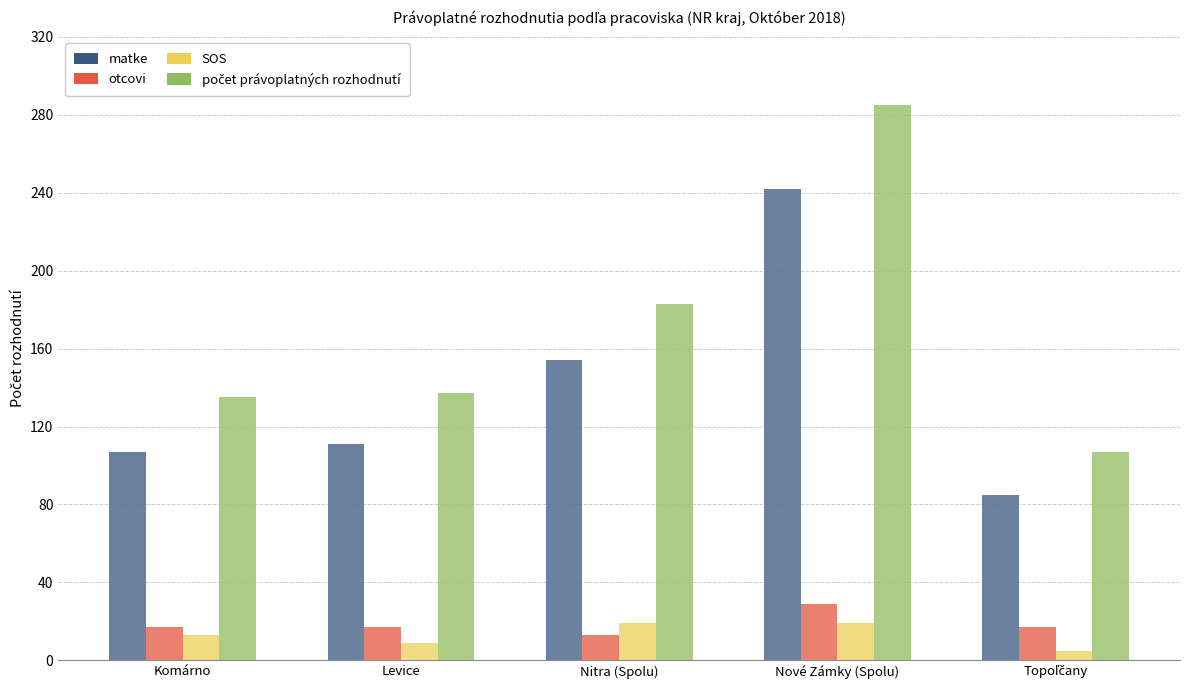

Does the chart contain stacked bars?

No